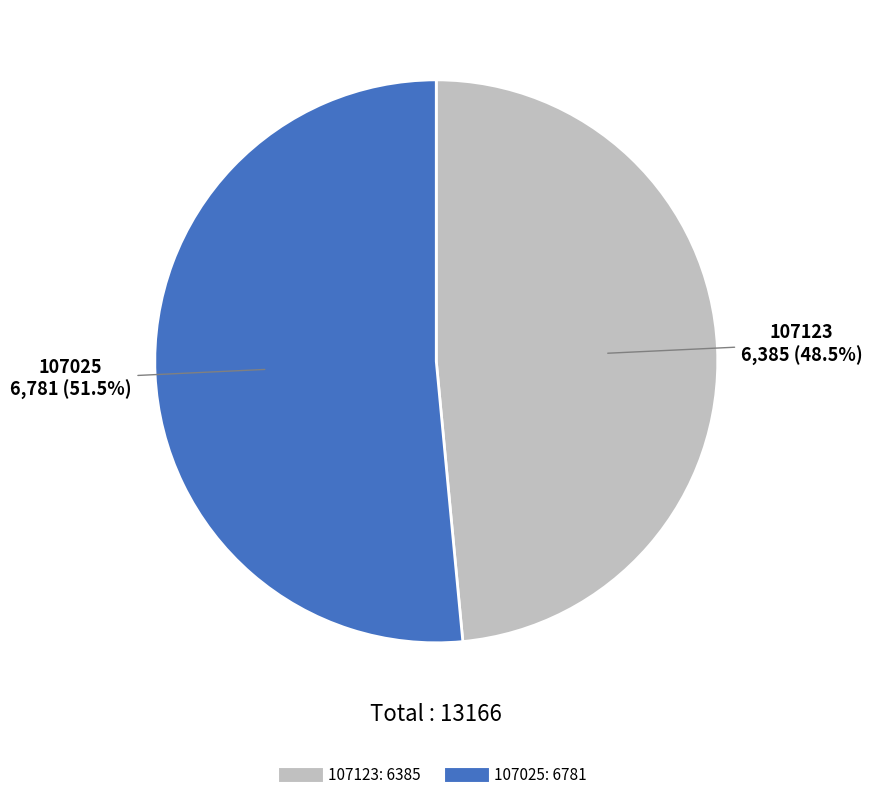

What is the ratio of the value at 107123 to the value at 107025?

0.9